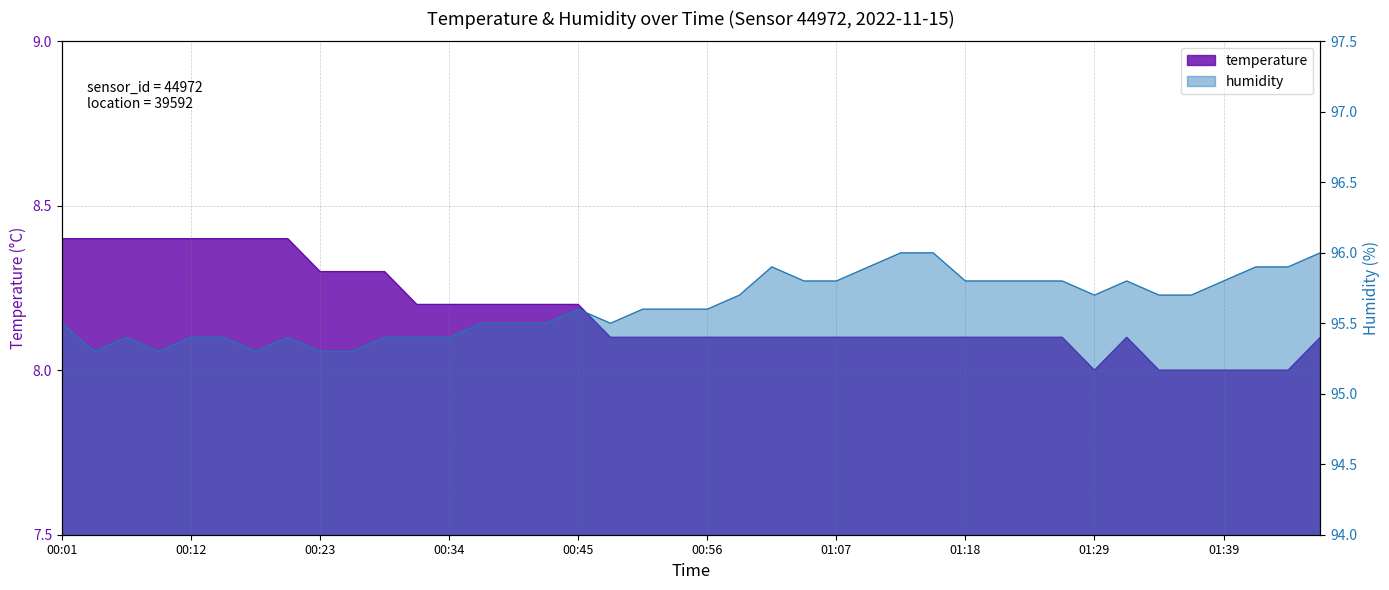

How many values in the temperature series exceed 8?

34